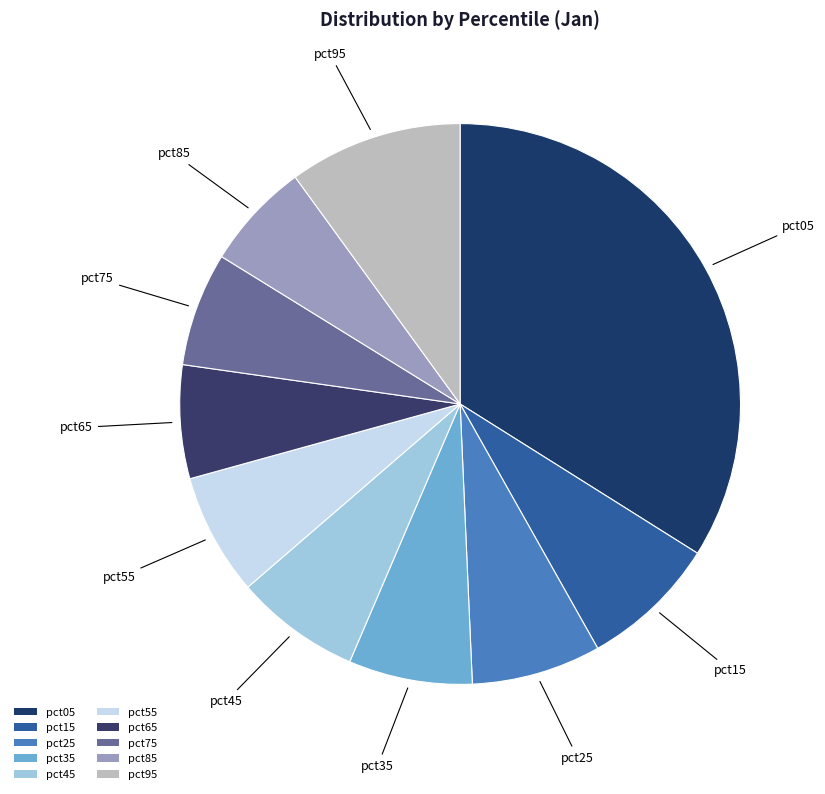

Which slice is the largest?

pct05